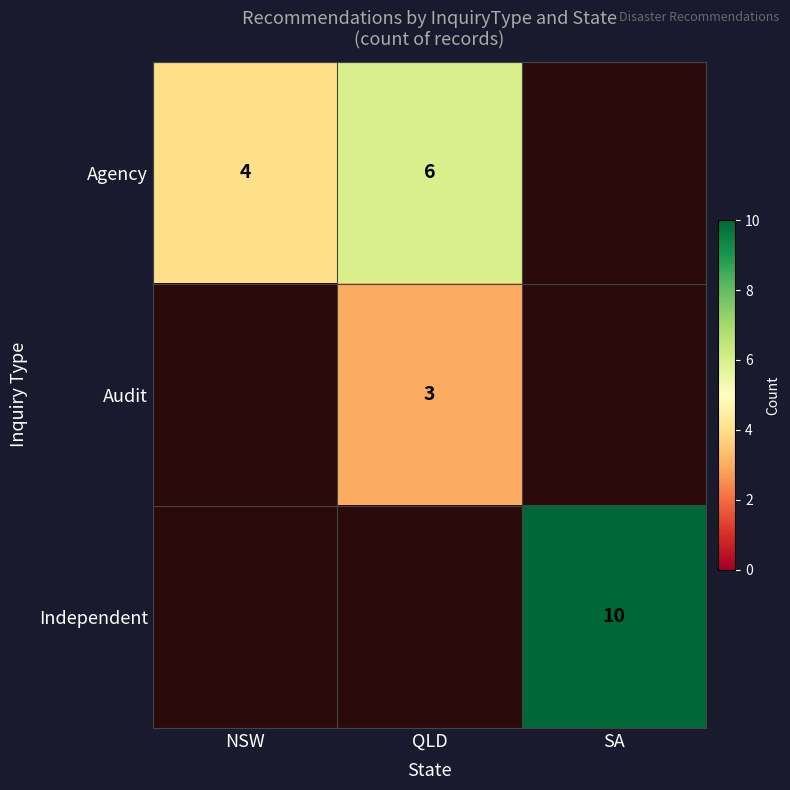

The Agency series shows 6 at QLD. True or false?

True